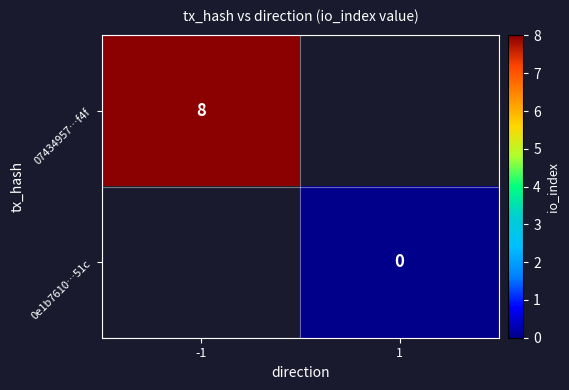

Count the number of data series in this chart.

2